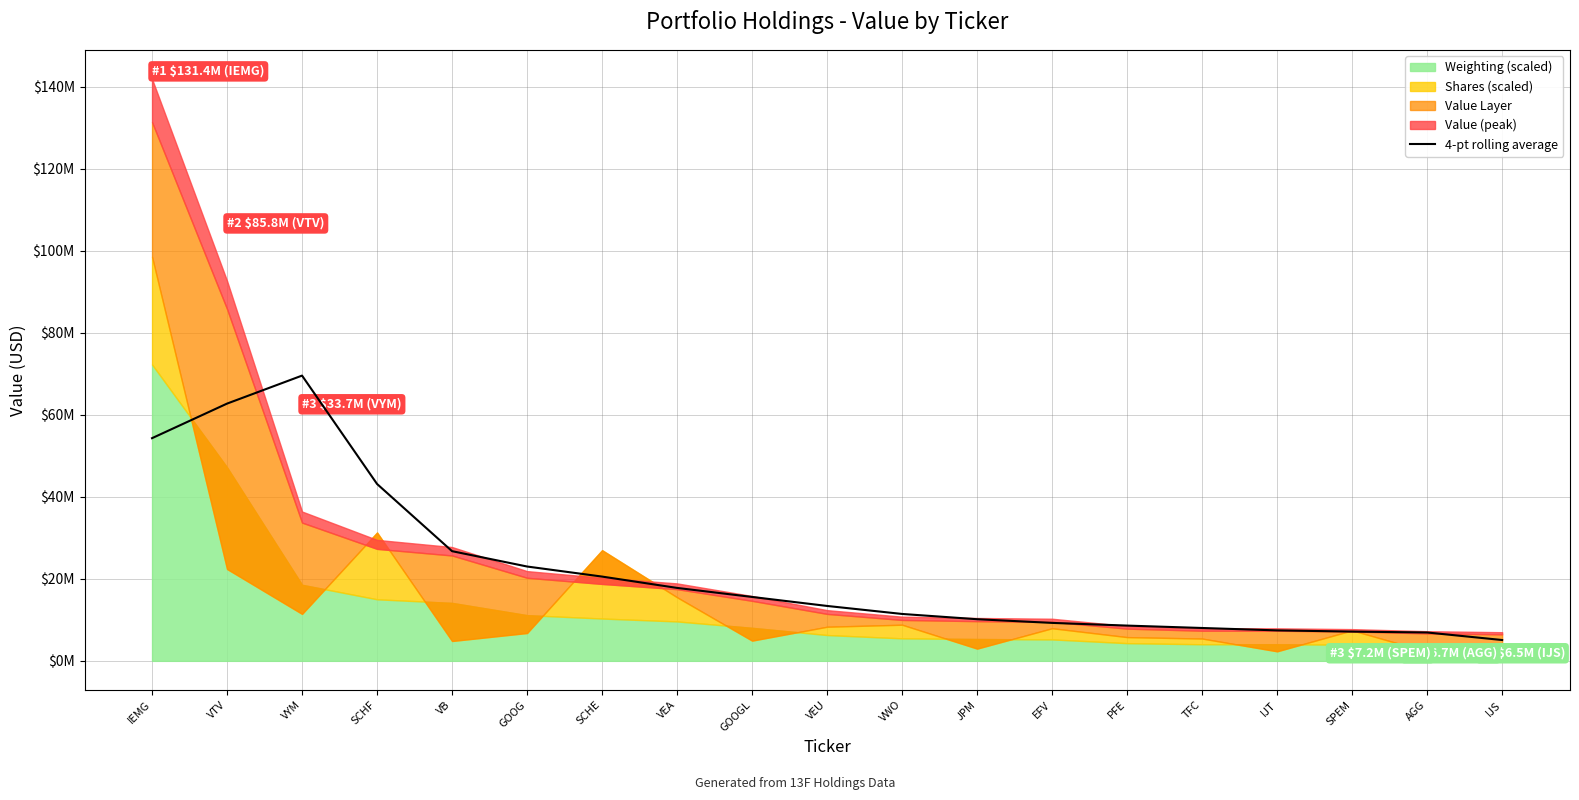

True or false: the data has more than 2 interior local peaks.

False